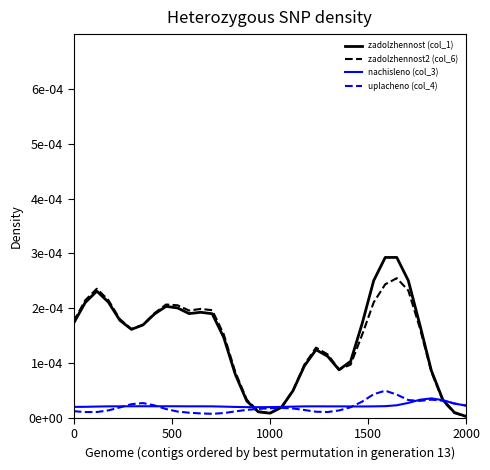

Does the chart have visible grid lines?

No